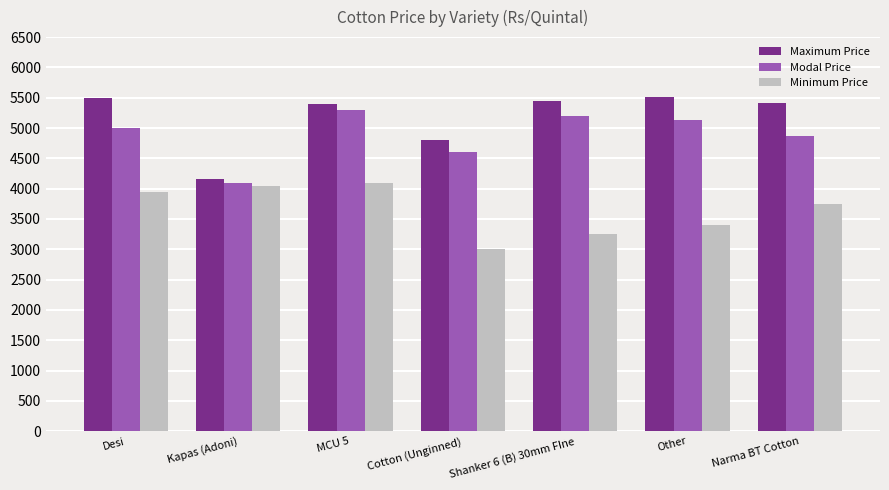

What is the average value of the Maximum Price series?

5175